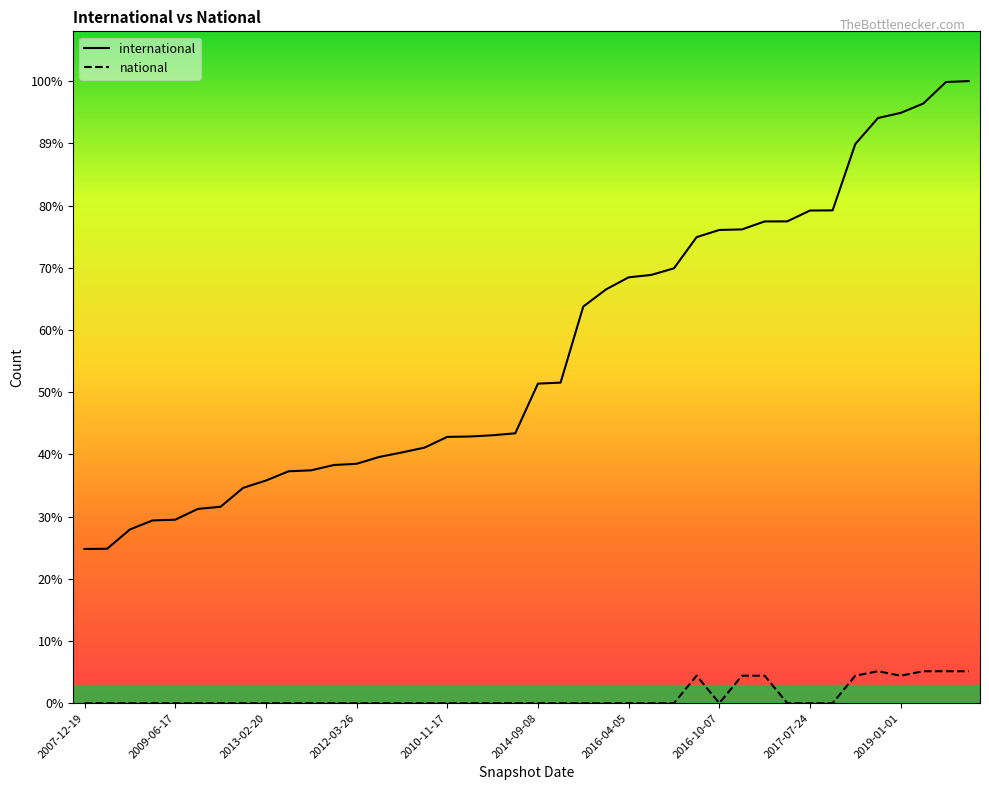

At which category does national reach its first local peak?

27